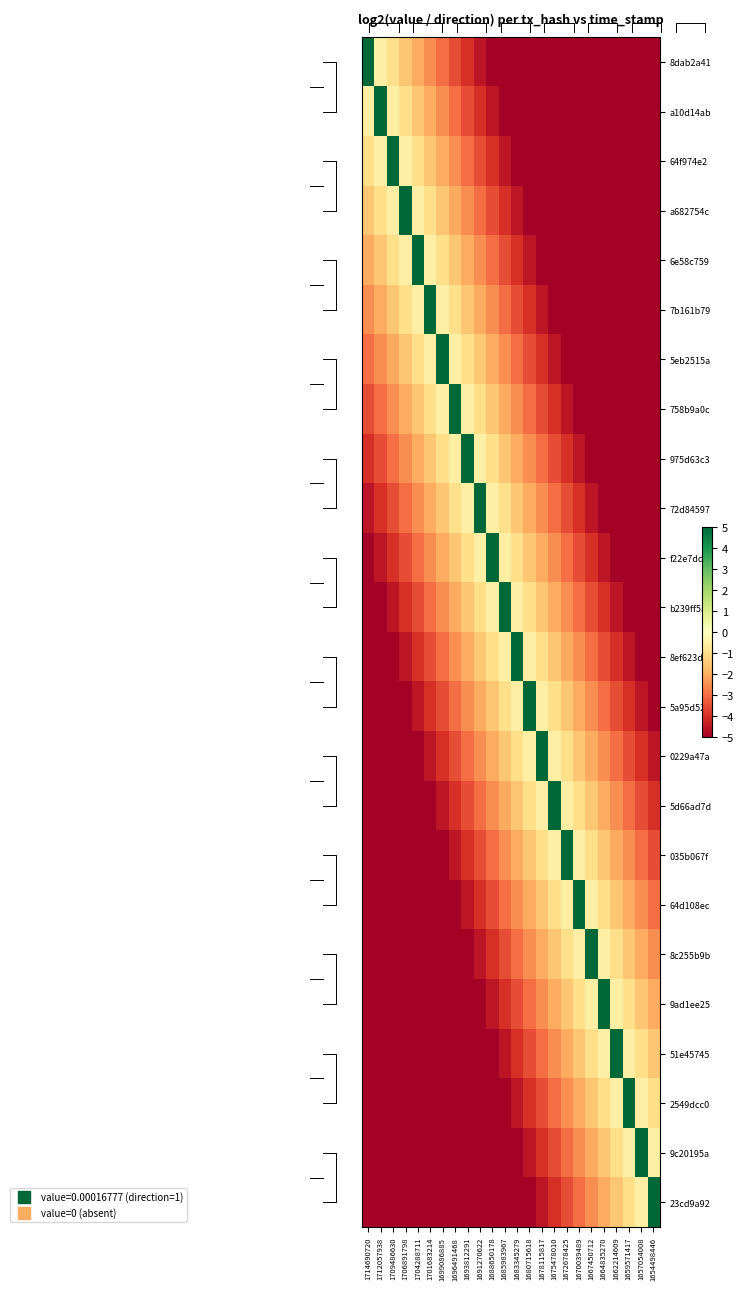

At which category is the sum across all series the highest?

1691270622